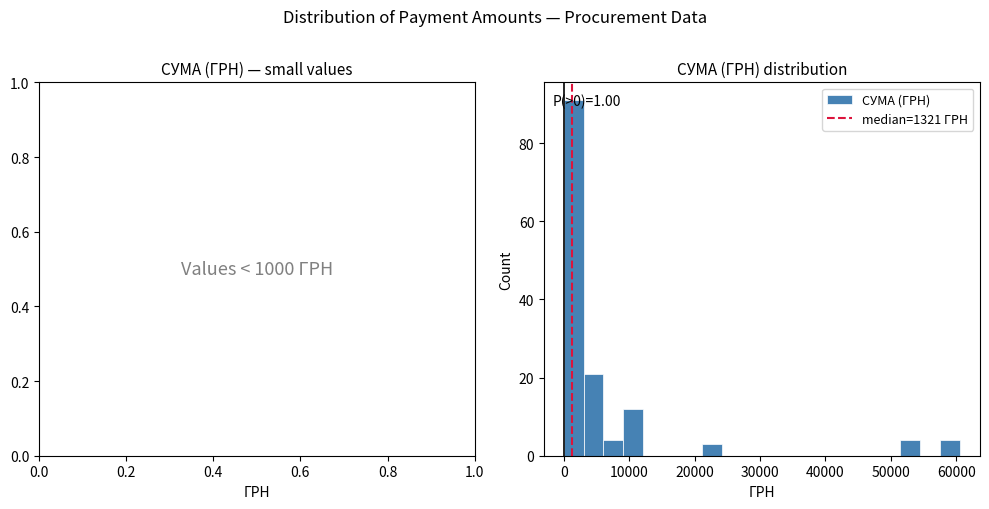

Around what value on the x-axis is the tallest bar? Give the approximate position of its centre, as read against the axis.

2000